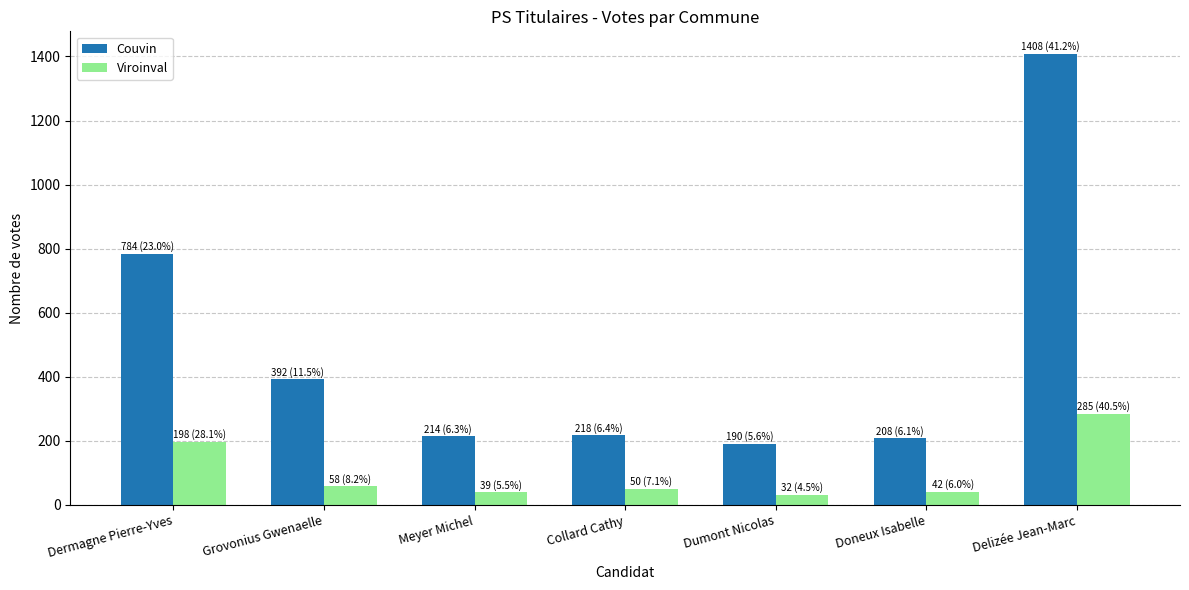

Is it true that Couvin equals 214 at Meyer Michel?

True